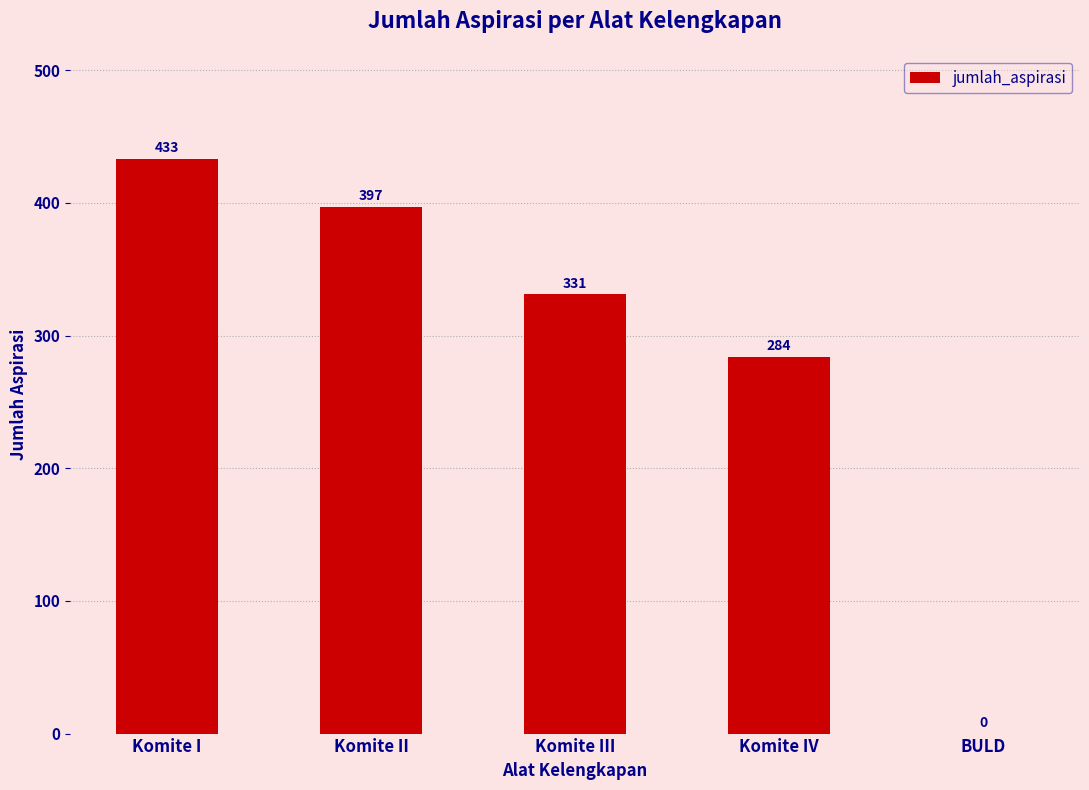

Is it true that the value at Komite III is 525?

False